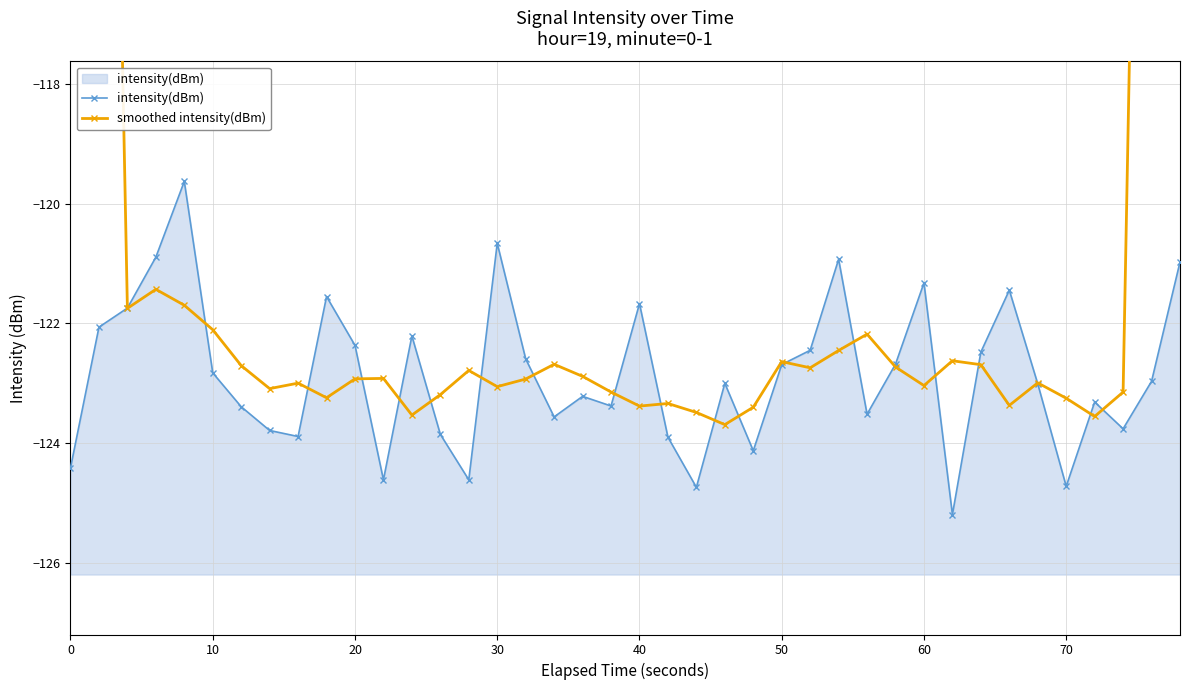

Reading left to right, what are all the values shown in this chart?

intensity(dBm): -124.4	-122.1	-121.7	-120.9	-119.6	-122.8	-123.4	-123.8	-123.9	-121.6	-122.4	-124.6	-122.2	-123.8	-124.6	-120.7	-122.6	-123.6	-123.2	-123.4	-121.7	-123.9	-124.7	-123.0	-124.1	-122.7	-122.4	-120.9	-123.5	-122.7	-121.3	-125.2	-122.5	-121.4	-123.0	-124.7	-123.3	-123.8	-123.0	-121.0
smoothed intensity(dBm): -73.6	-97.8	-121.7	-121.4	-121.7	-122.1	-122.7	-123.1	-123.0	-123.2	-122.9	-122.9	-123.5	-123.2	-122.8	-123.1	-122.9	-122.7	-122.9	-123.1	-123.4	-123.3	-123.5	-123.7	-123.4	-122.6	-122.7	-122.5	-122.2	-122.7	-123.0	-122.6	-122.7	-123.4	-123.0	-123.2	-123.6	-123.1	-98.2	-73.5